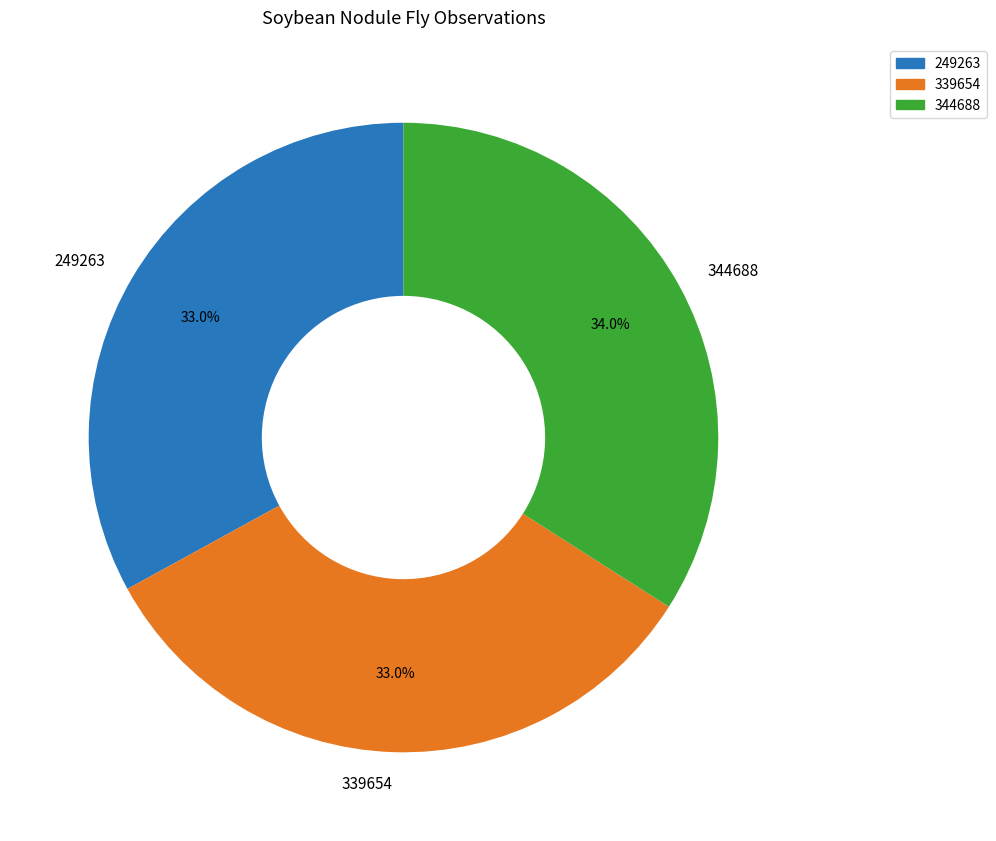

To the nearest percent, what percentage of the pie is 339654?

33%